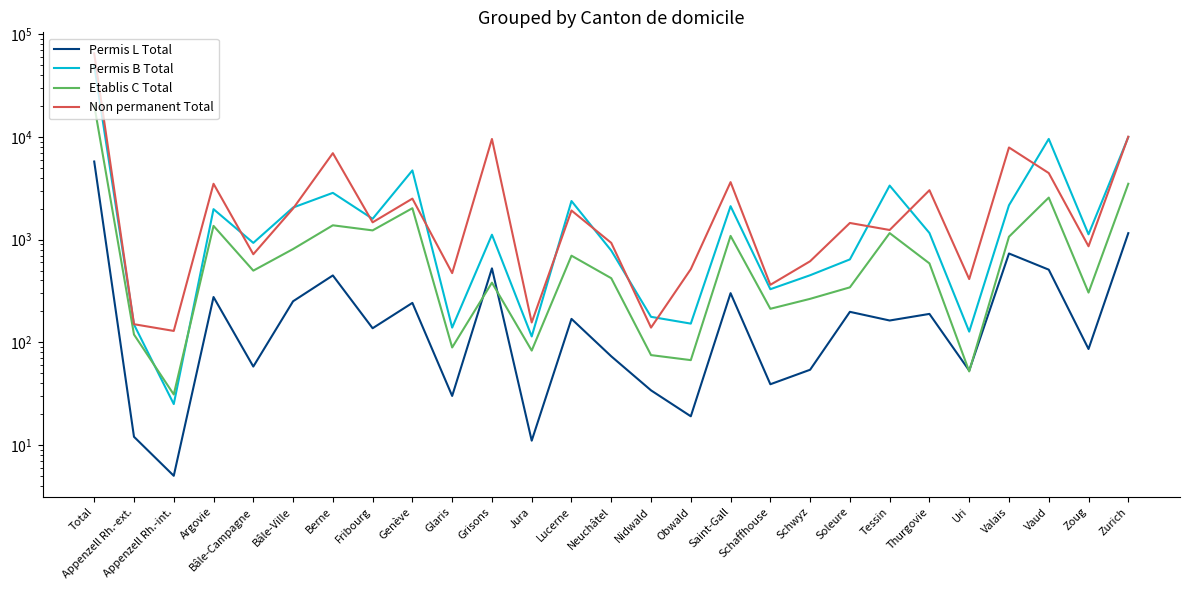

True or false: Etablis C Total has a value of 3622 at Vaud.

False